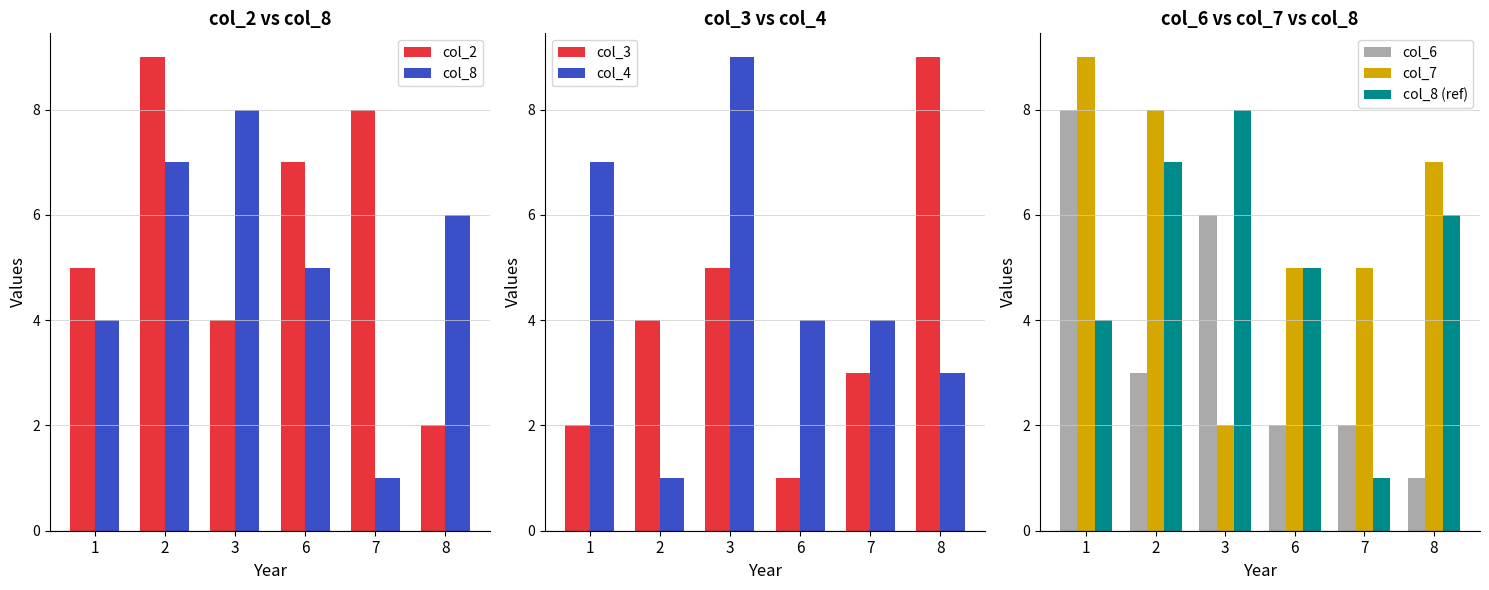

What is the sum of all col_3 values?

24